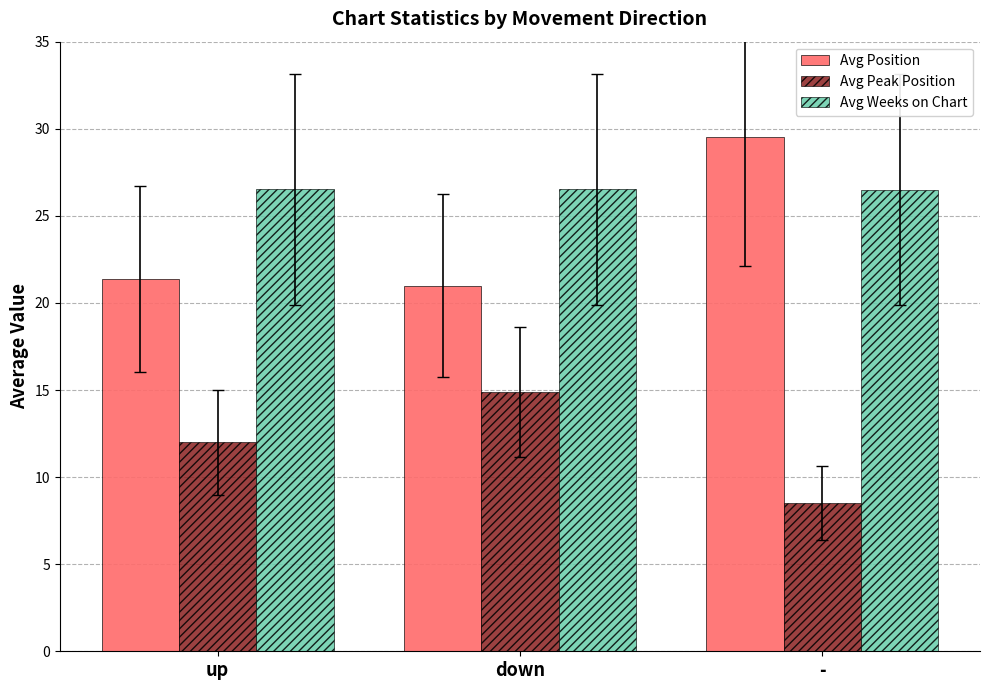

What is the sum of all Avg Peak Position values?

35.4